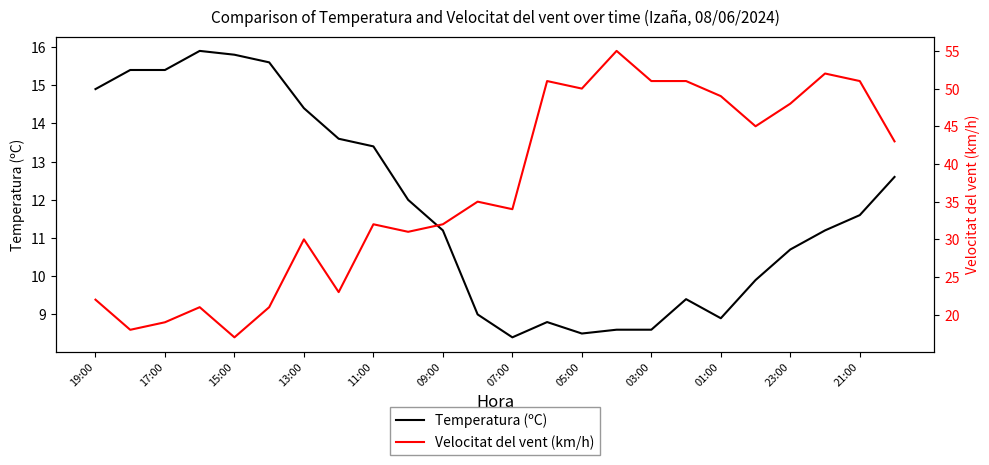

Reading right to left, transcribe all the data shown in this chart.

Temperatura (ºC): 12.6	11.6	11.2	10.7	9.9	8.9	9.4	8.6	8.6	8.5	8.8	8.4	9.0	11.2	12.0	13.4	13.6	14.4	15.6	15.8	15.9	15.4	15.4	14.9
Velocitat del vent (km/h): 43.0	51.0	52.0	48.0	45.0	49.0	51.0	51.0	55.0	50.0	51.0	34.0	35.0	32.0	31.0	32.0	23.0	30.0	21.0	17.0	21.0	19.0	18.0	22.0